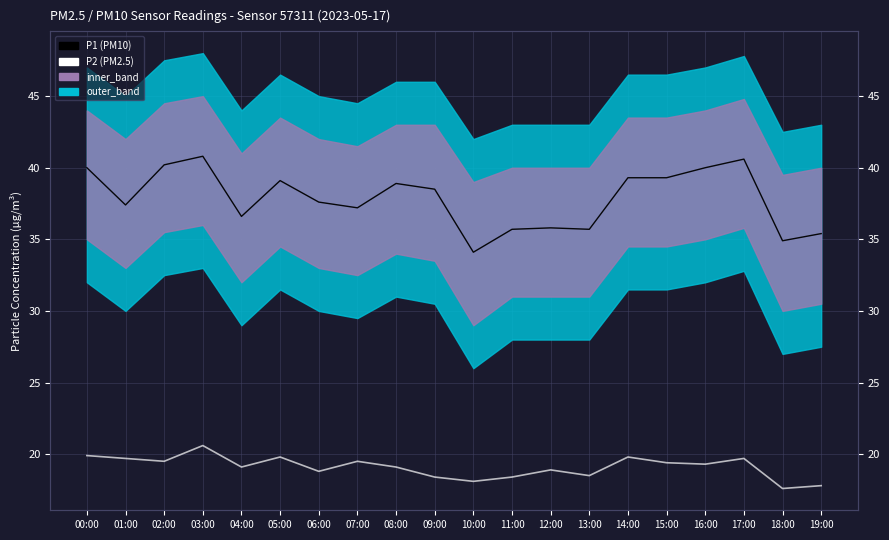

What is the smallest value displayed?

17.6